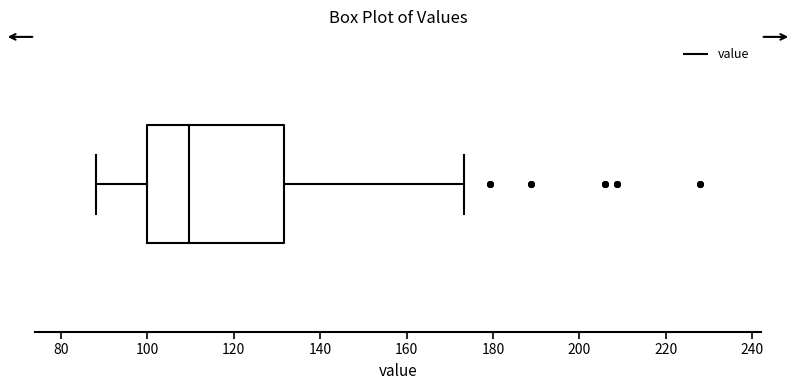

Transcribe this box plot: give where the median line is, the range the box spans, and where the two whiskers end, as read against the x-axis. The values are not printed on the chart, so give them approximately, as read against the axis.

median 110, box 100 to 132, whiskers 88 to 174